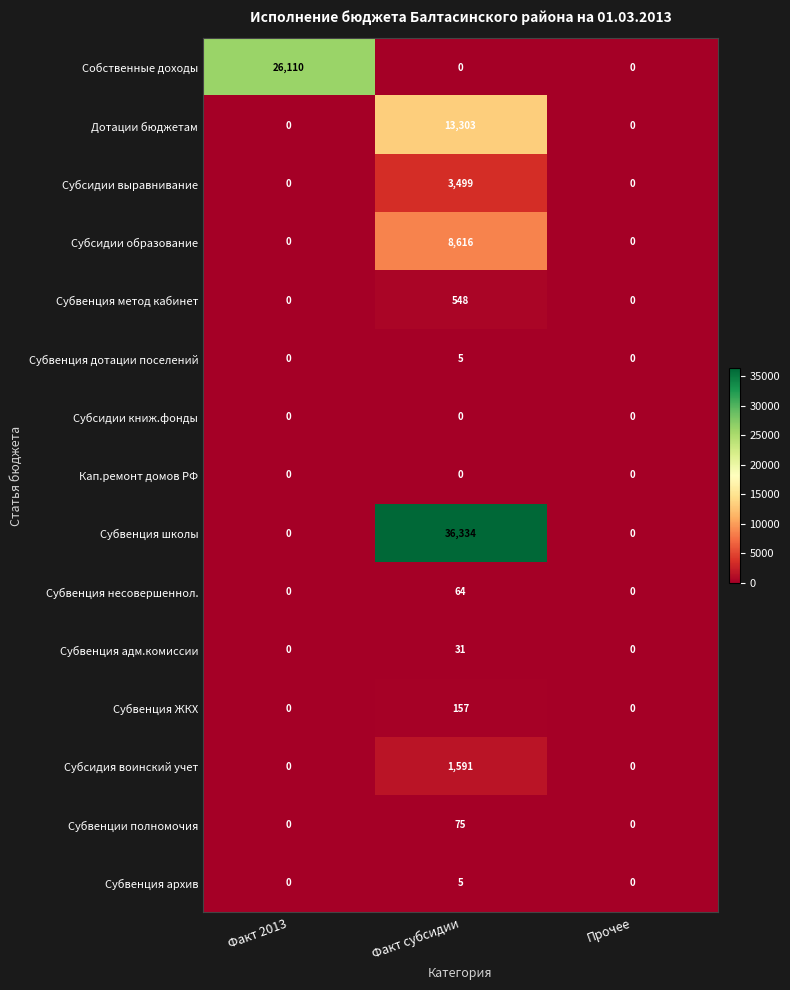

At which category is the sum across all series the highest?

Факт субсидии